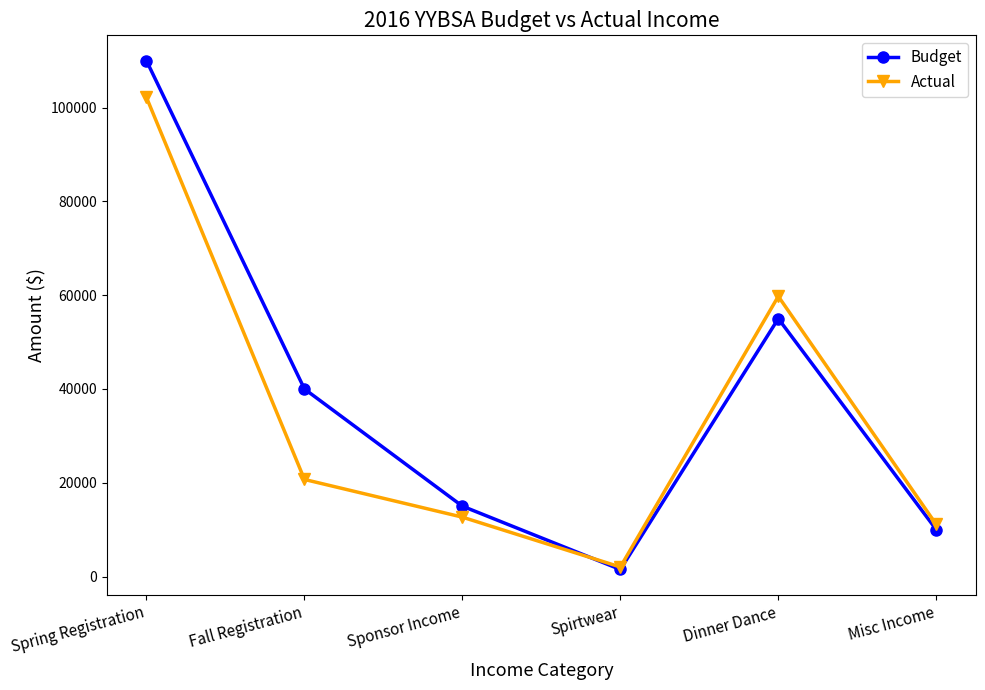

What is the minimum value for Budget?

1500.0